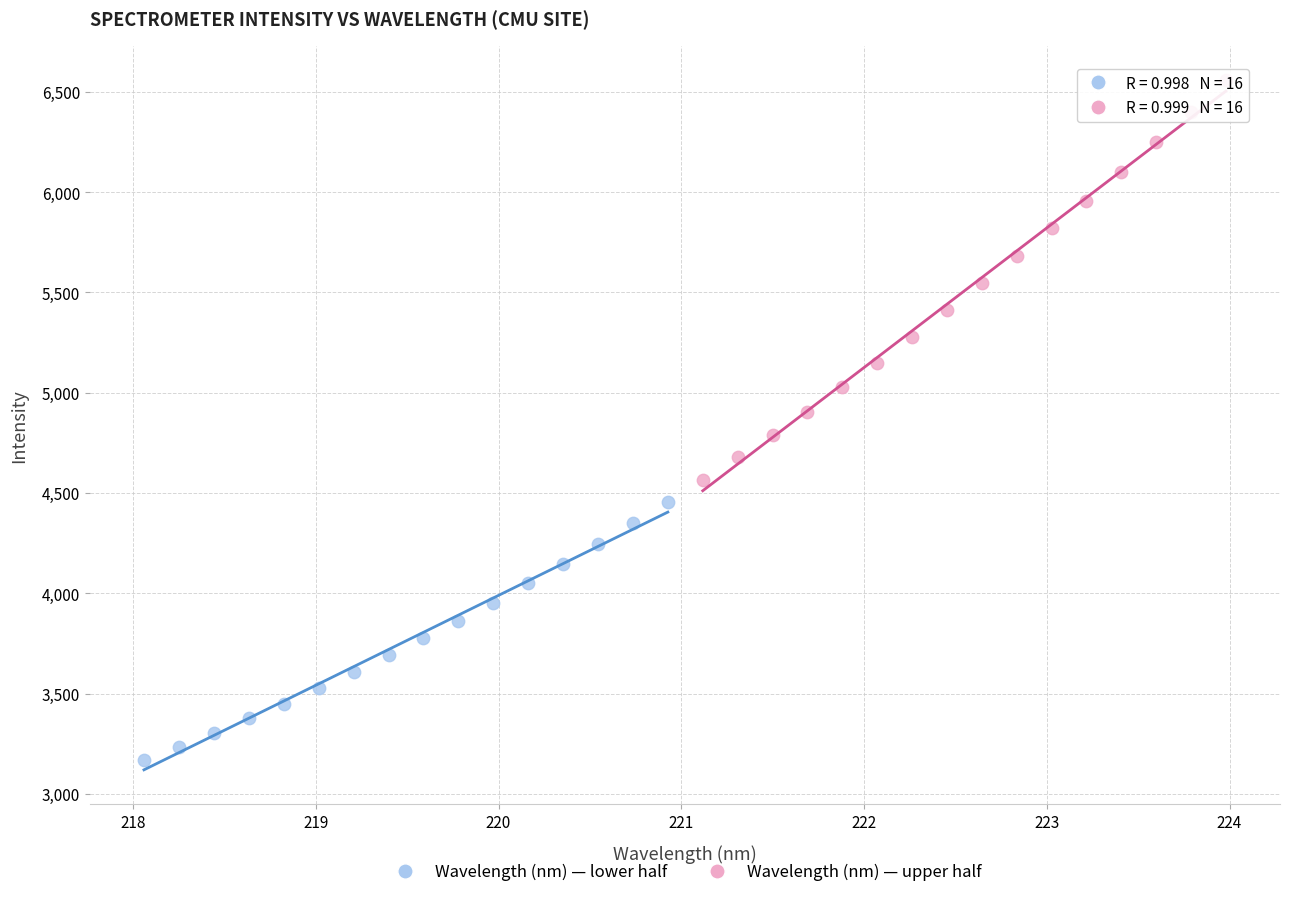

Which series has the widest spread of Y values?

Wavelength (nm) — upper half